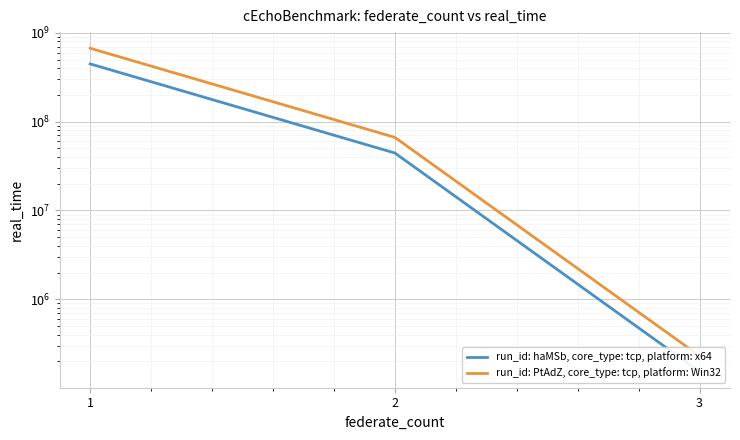

What is the value of the run_id: PtAdZ, core_type: tcp, platform: Win32 point at the 3rd from the left?

230344.5